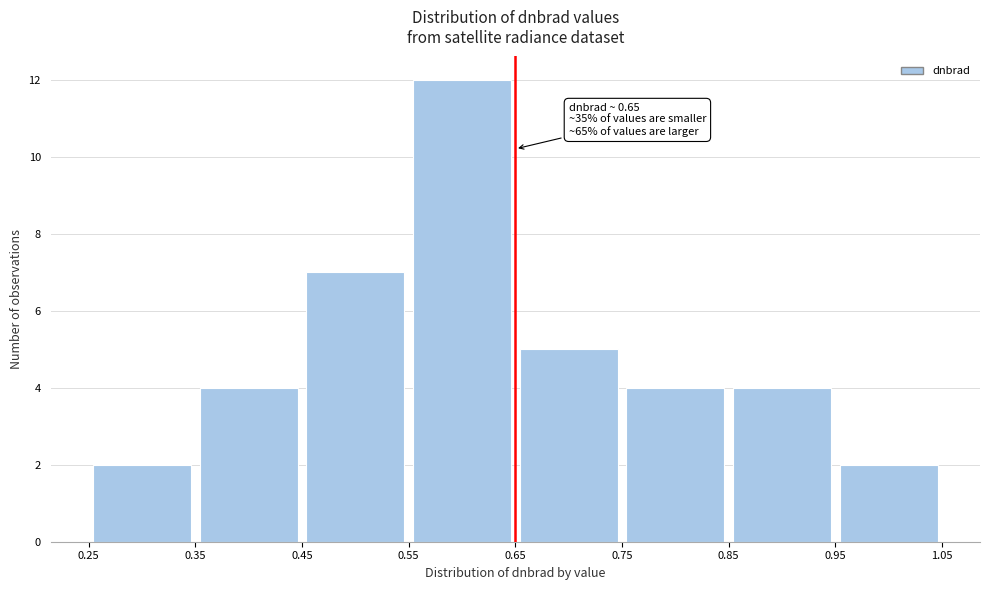

Over which range of the x-axis is the bar tallest?

0.55 to 0.65